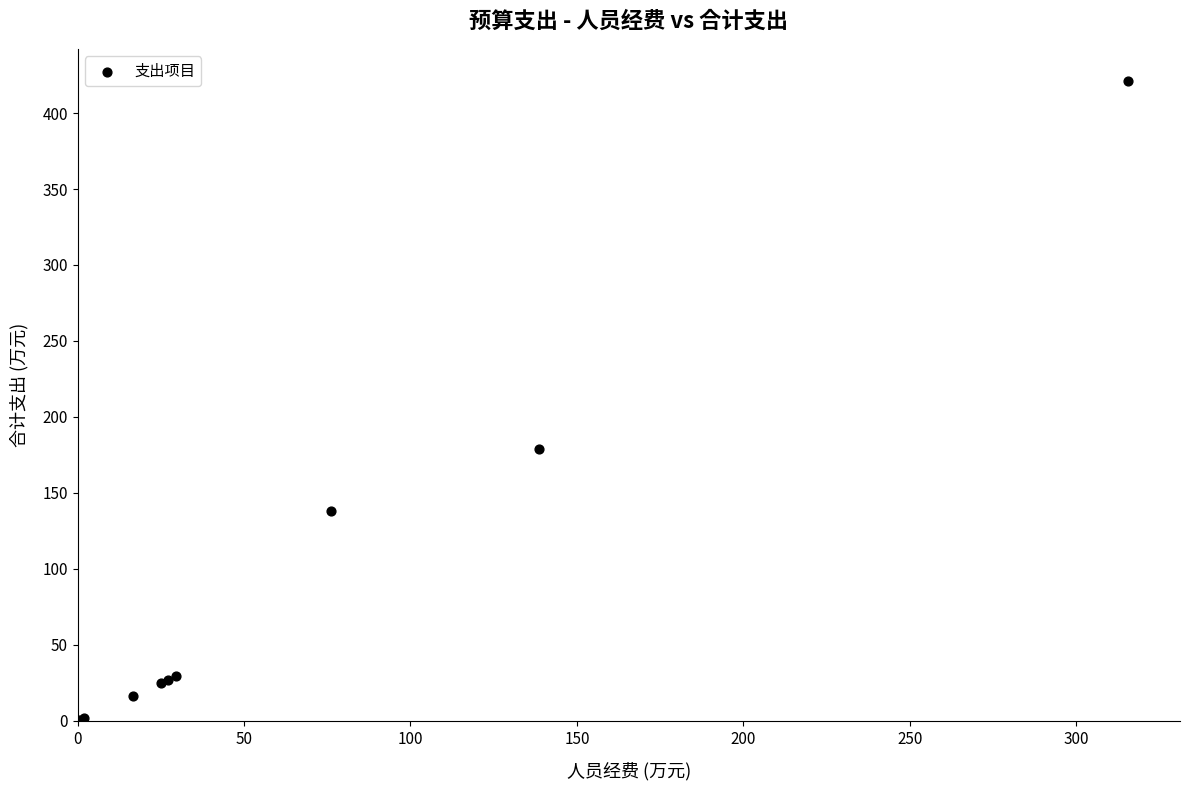

What Y value in the scatter plot is closest to 210?

179.2